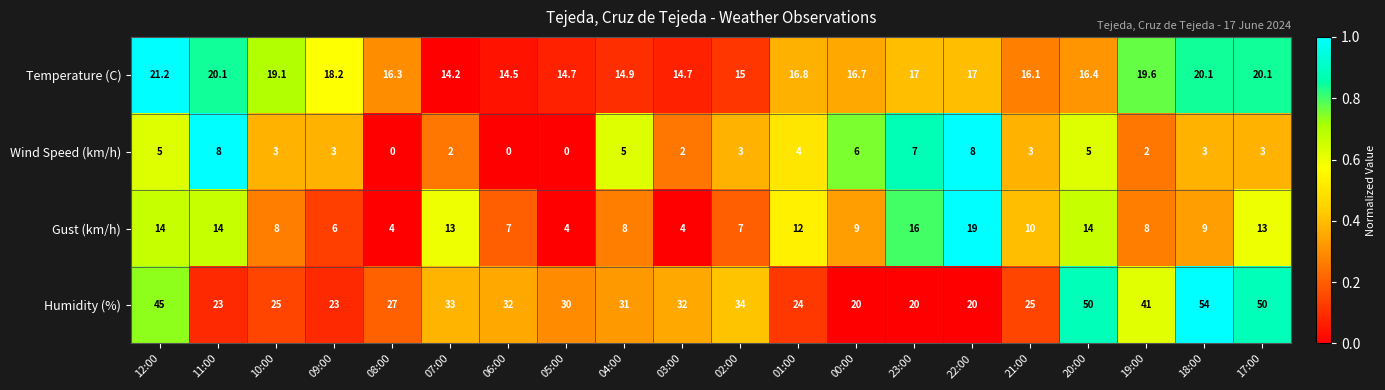

True or false: Humidity (%) has a value of 7.7 at 04:00.

False